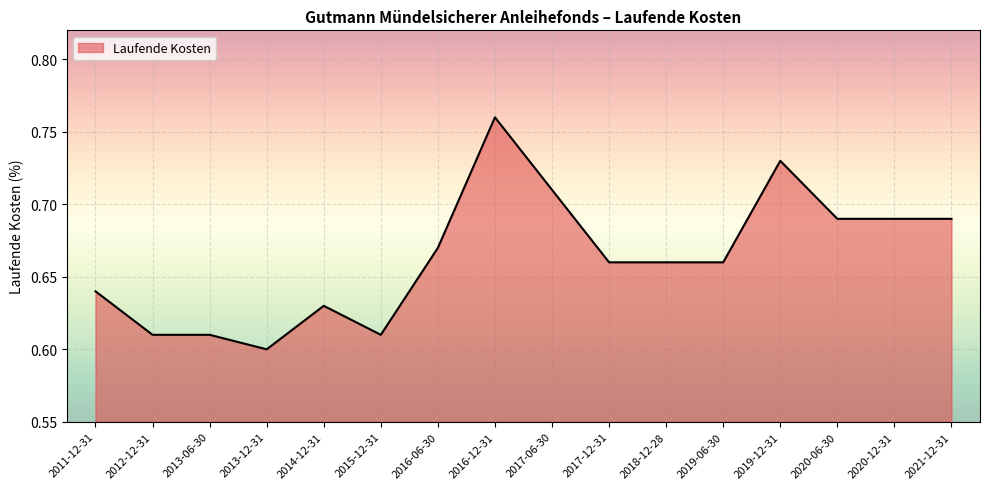

What is the sum of the values at 2016-06-30 and 2017-06-30?

1.4